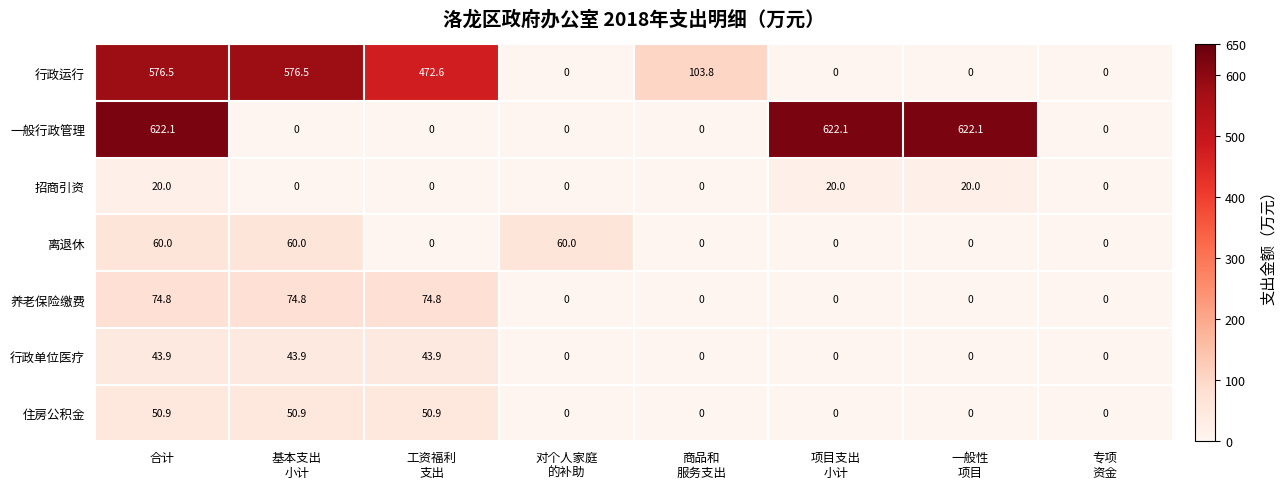

Which series has the widest spread of values?

一般行政管理